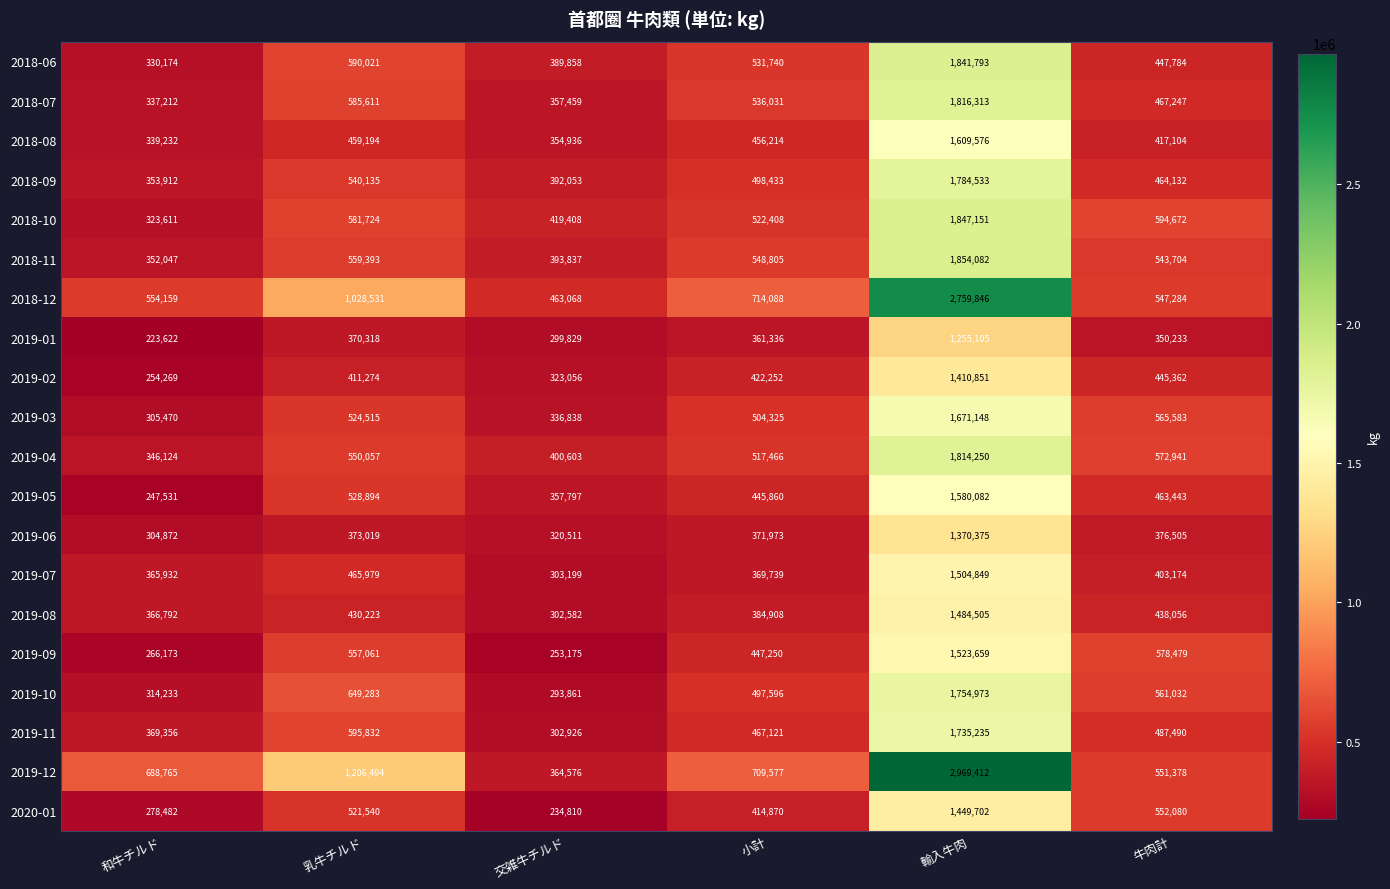

How many series are shown in this chart?

20